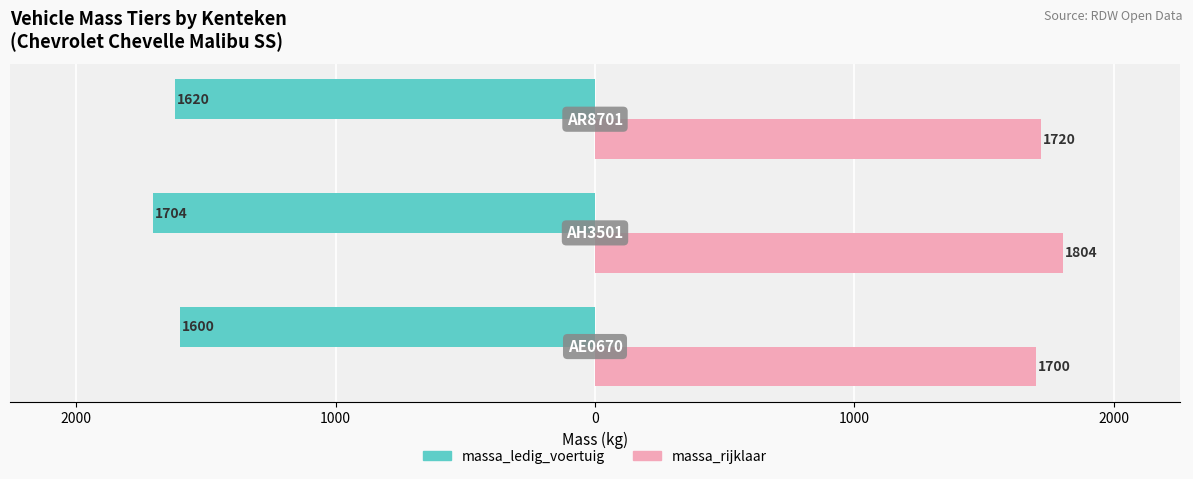

What is the difference between the maximum and second lowest values in the massa_rijklaar series?

84